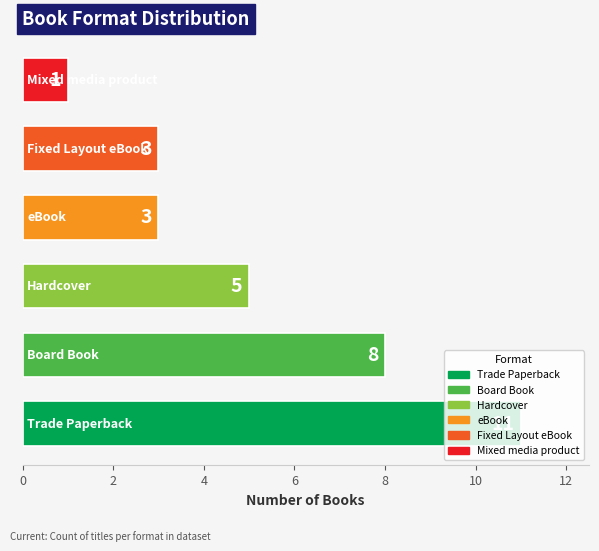

What is the greatest value displayed?

11